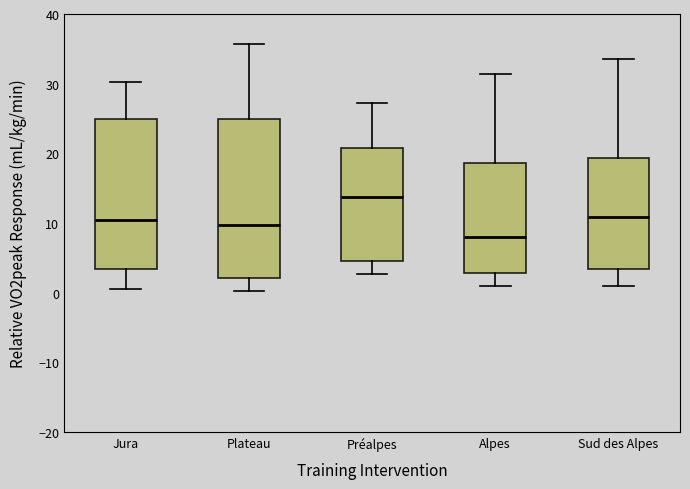

Where is the upper edge of the box for Sud des Alpes on the y-axis? The values are not printed on the chart, so give them approximately, as read against the axis.

19